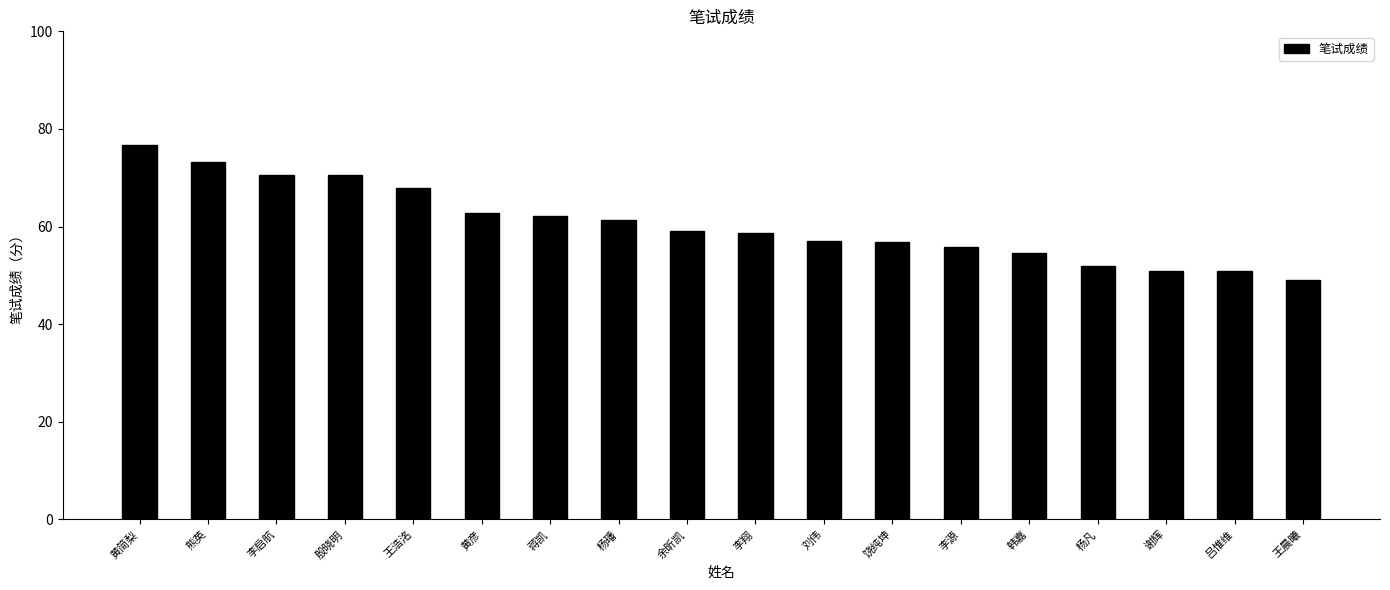

Which label corresponds to the largest value in the chart?

黄简梨